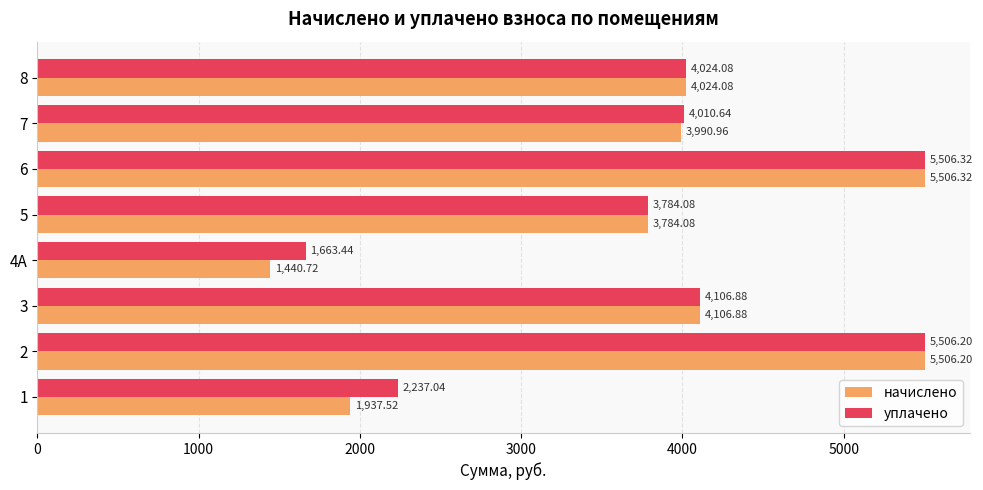

What is the sum of the уплачено values at 6 and 3?

9613.2